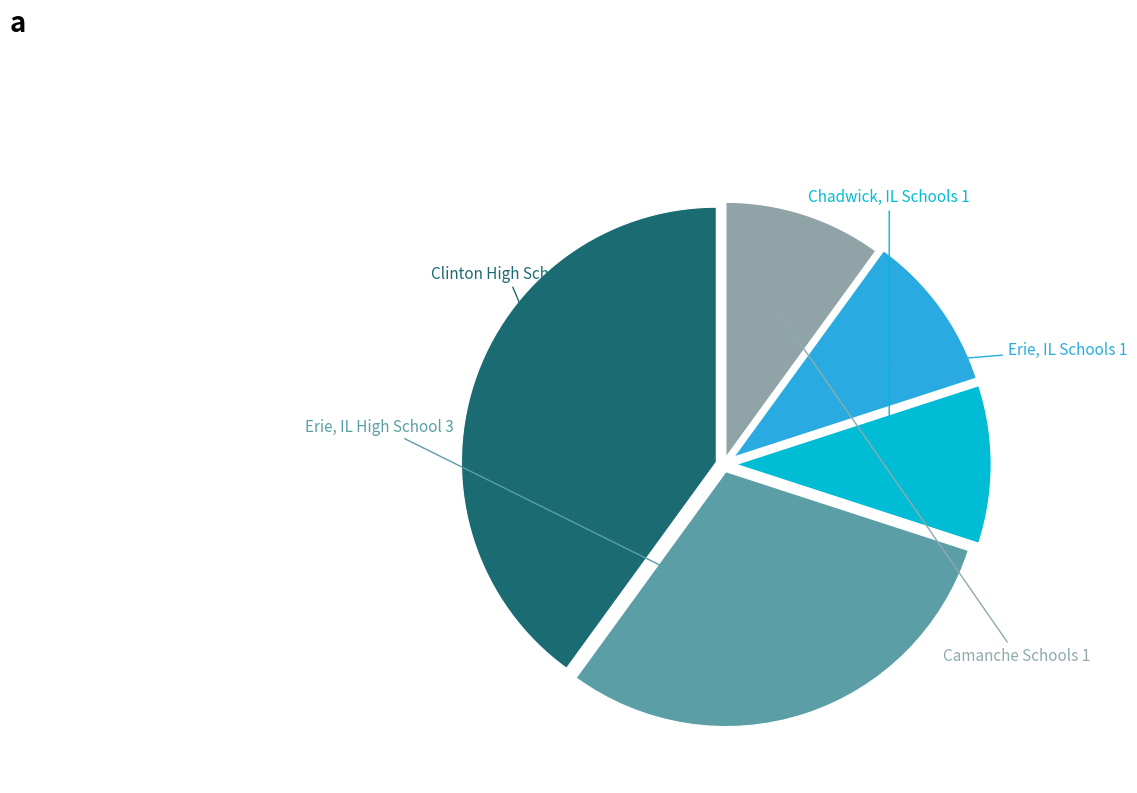

Is there any slice that represents more than half of the pie?

No